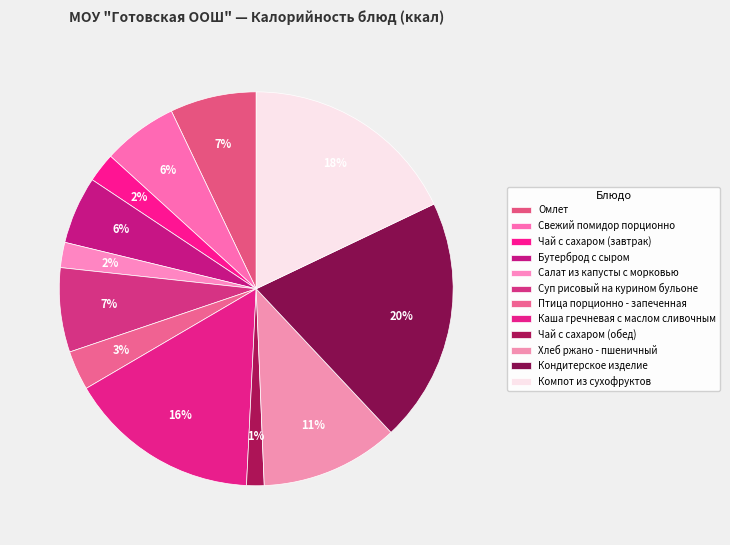

How many slices are in this pie chart?

12